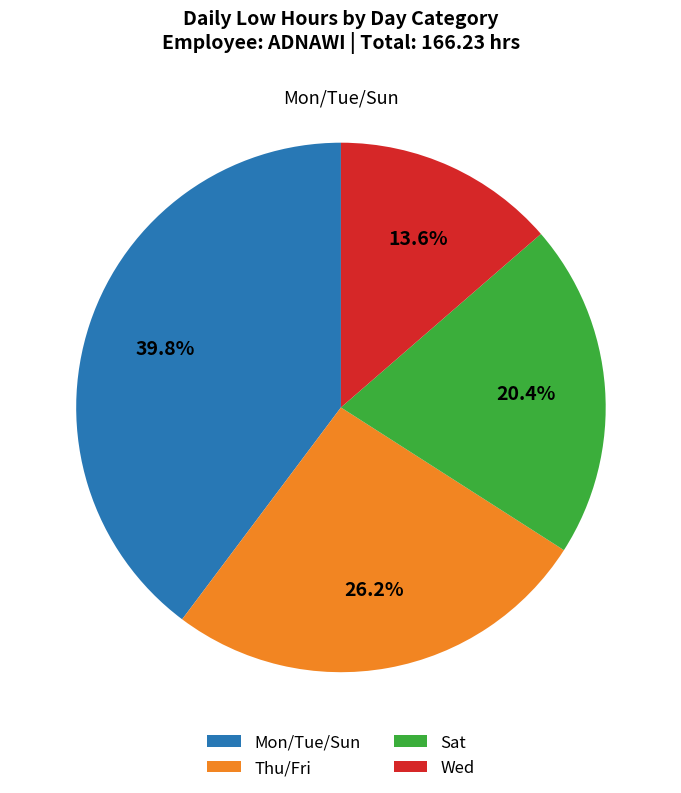

Is there a majority slice in this chart?

No